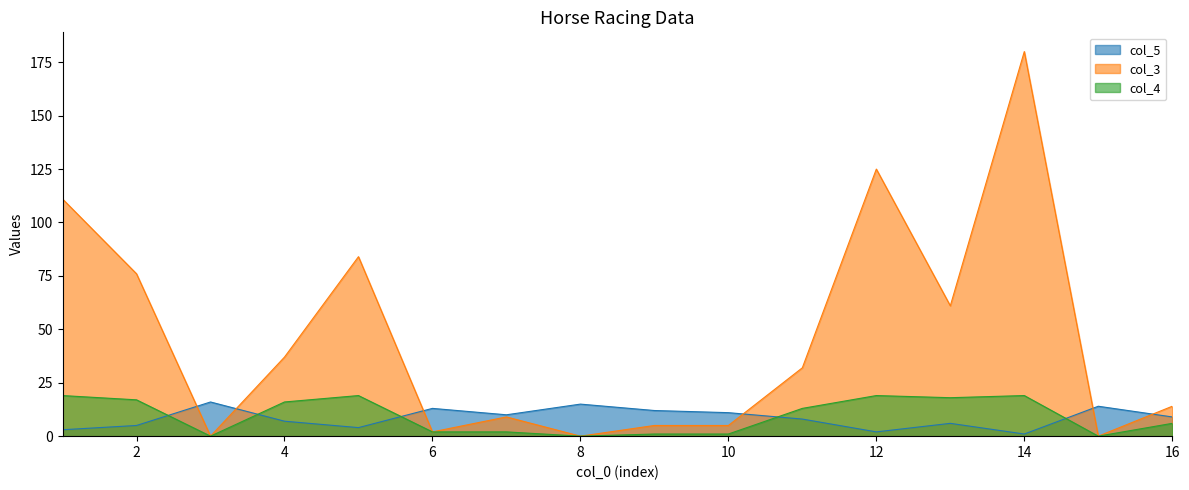

Which series has the largest total across all categories?

col_3